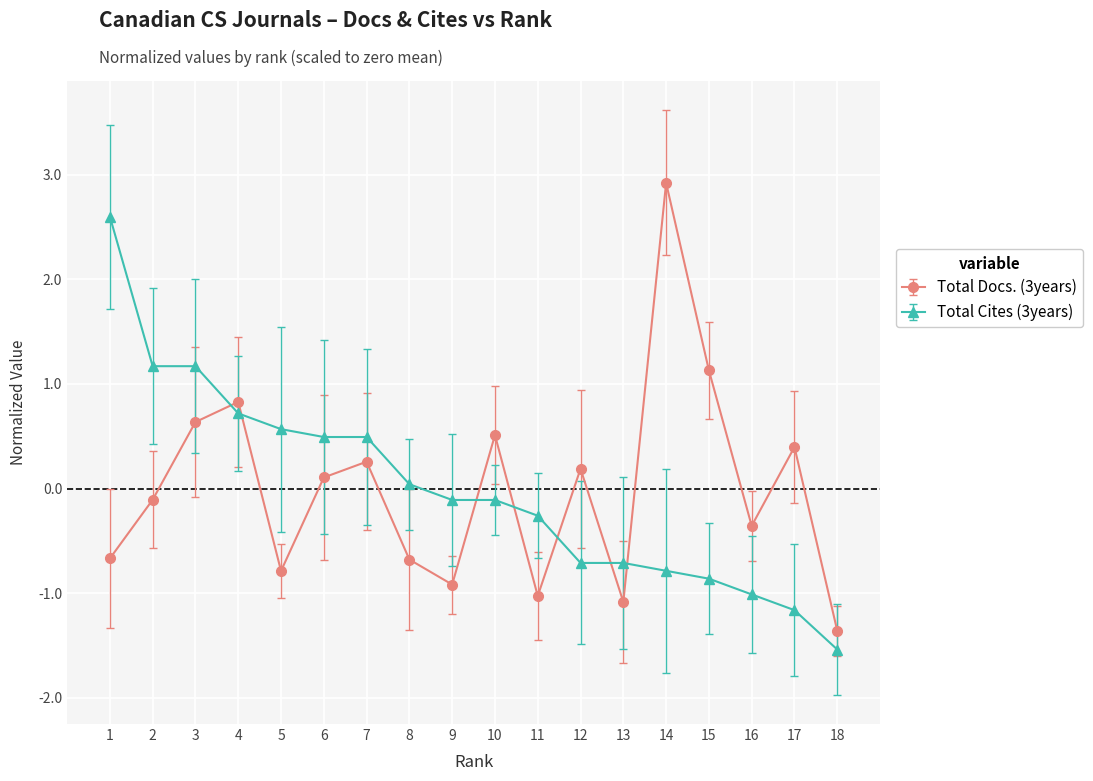

How many times do Total Cites (3years) and Total Docs. (3years) cross each other?

7